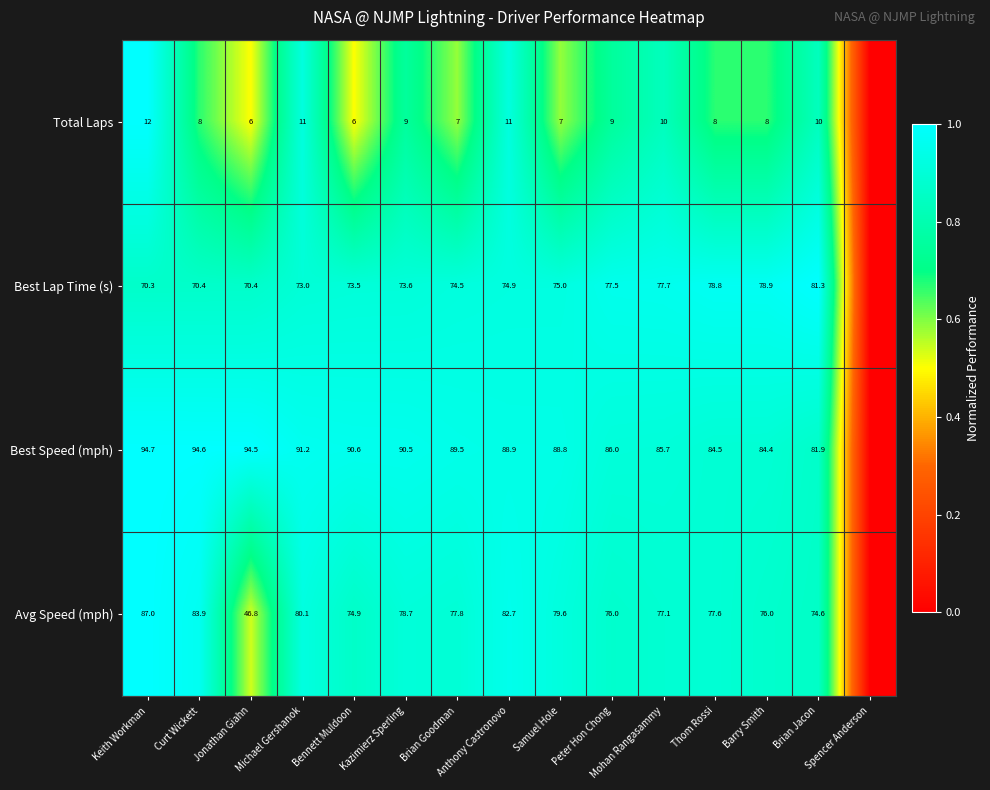

How many data points in Best Speed (mph) are above 0?

14